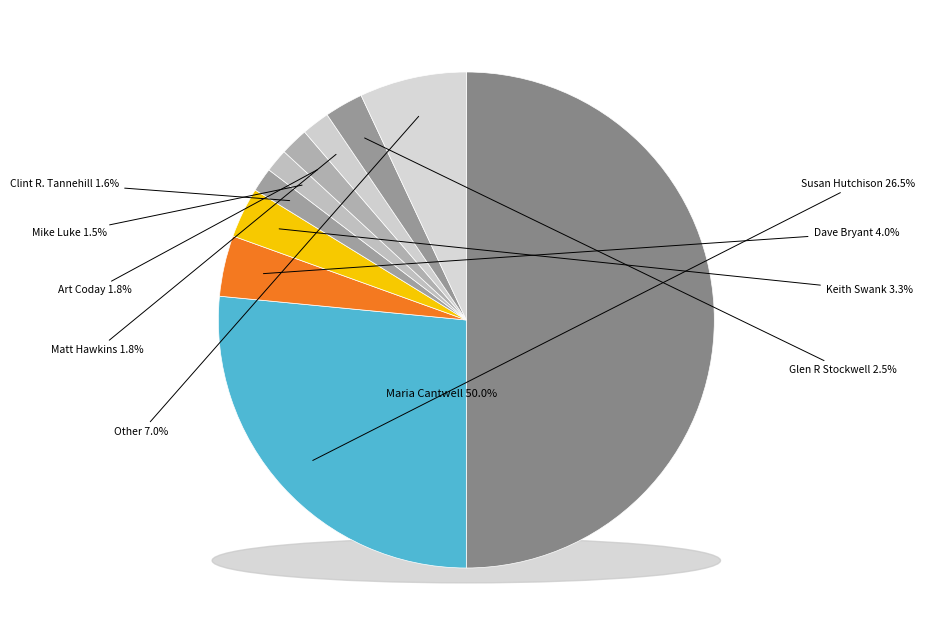

To the nearest percent, what is the difference between the largest and smallest slice percentages?

48%